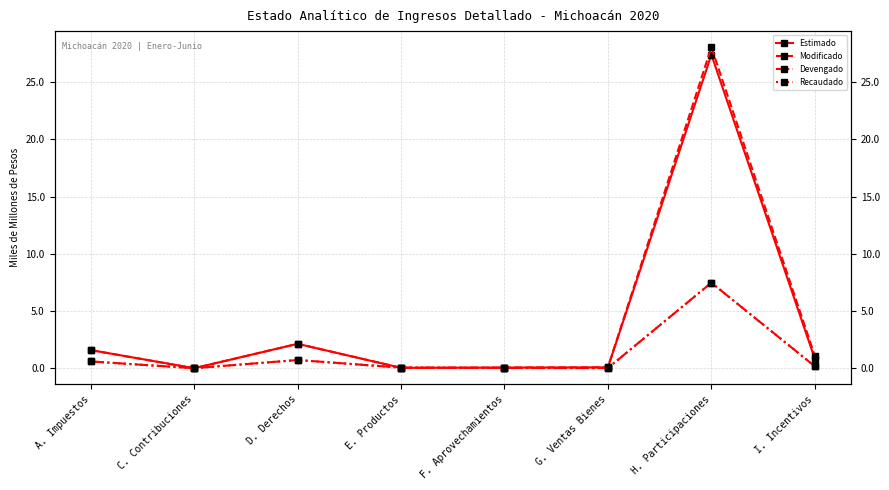

Where is the first local minimum for Estimado?

C. Contribuciones